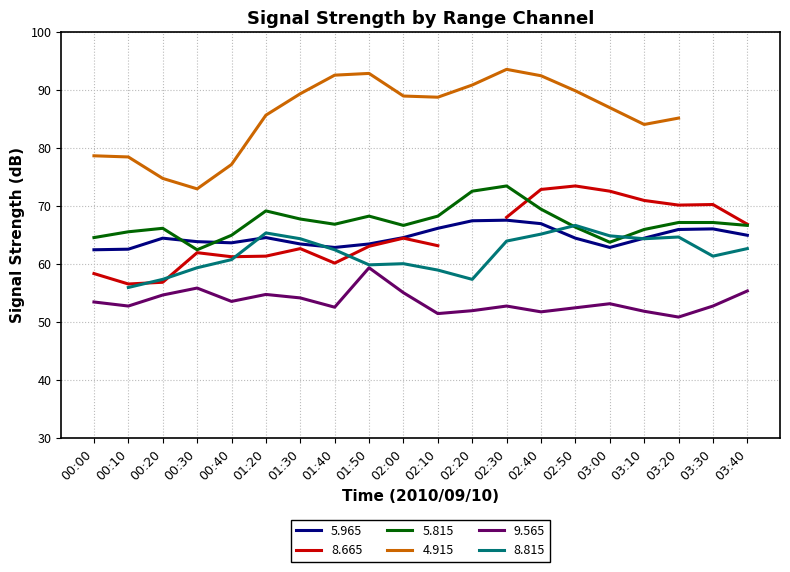

Between 02:10 and 03:10, which is larger?

02:10